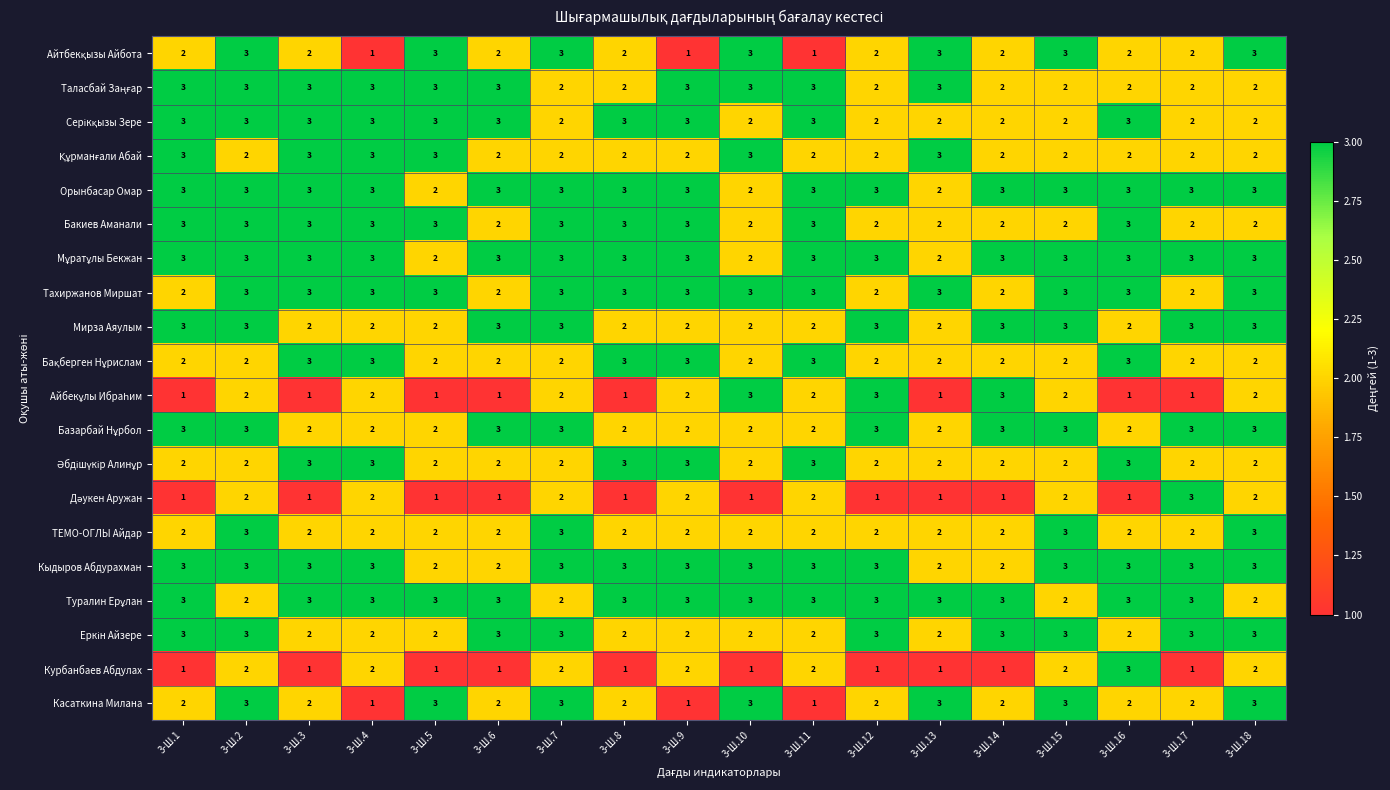

At which category is the sum across all series the highest?

3-Ш.2